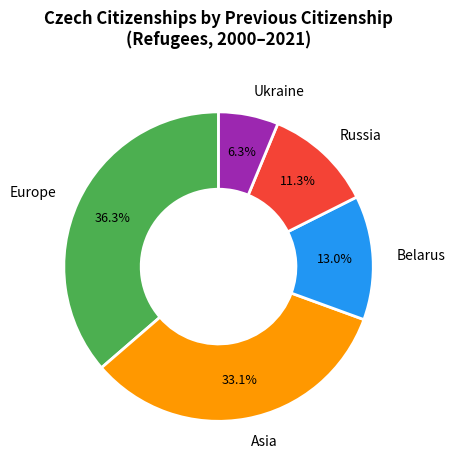

Count the number of slices in the pie.

5